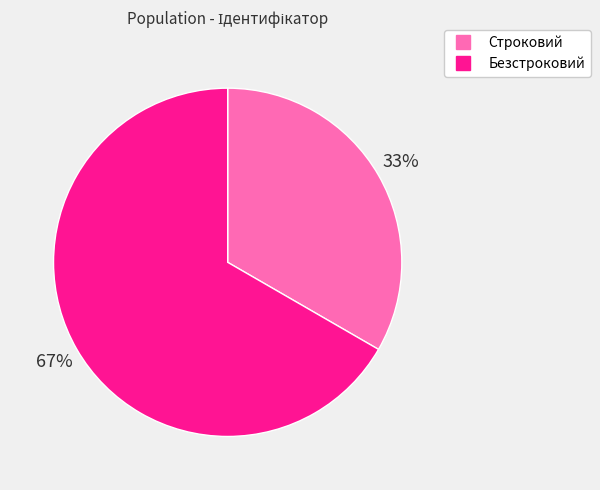

Is the sum of Безстроковий and Строковий greater than half?

Yes